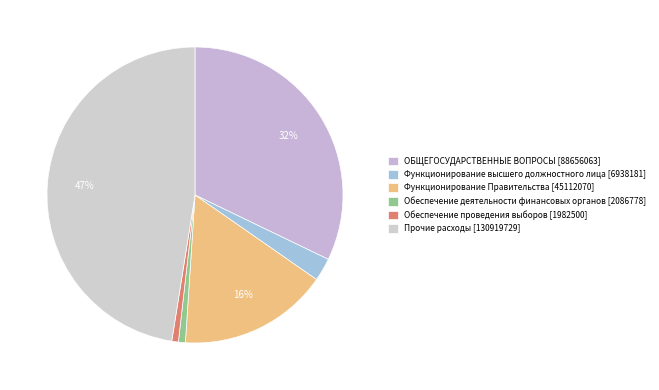

How many slices are in this pie chart?

6